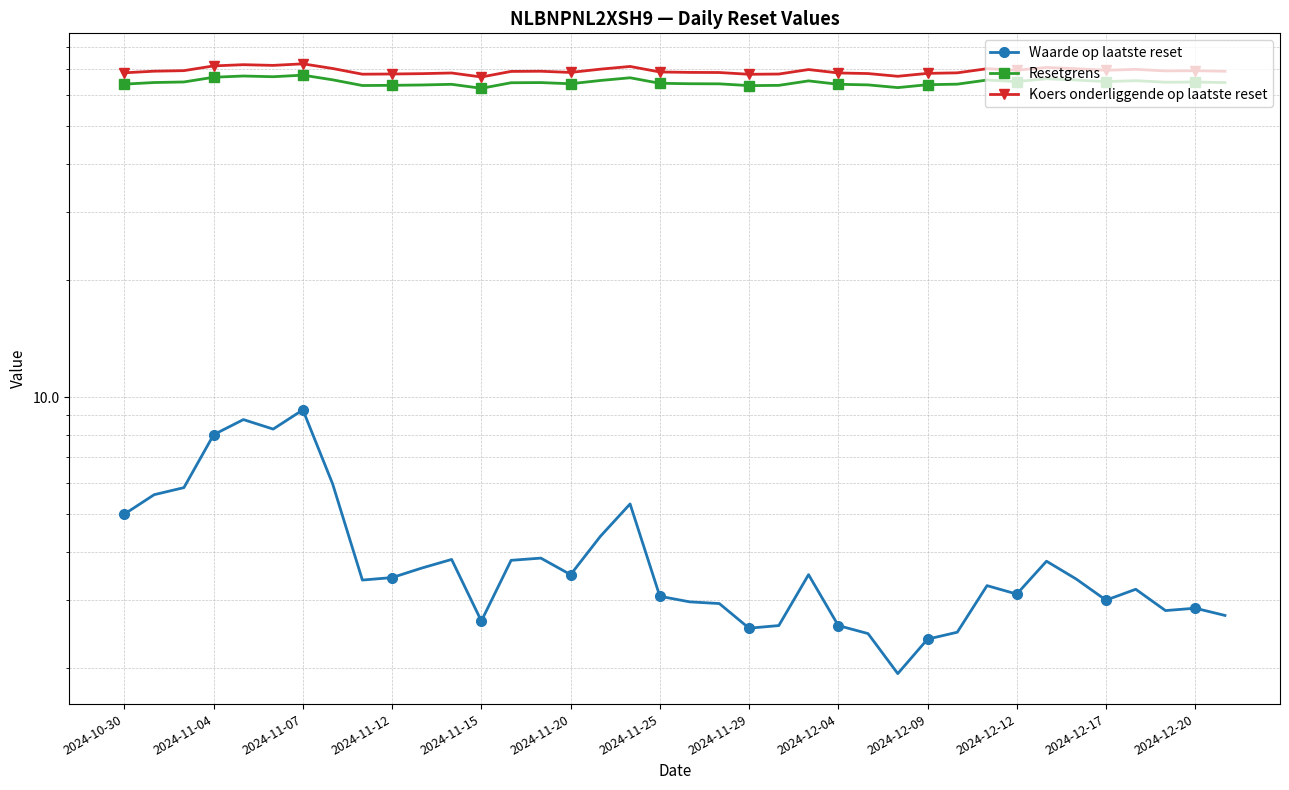

What is the minimum value shown in the chart?

1.9